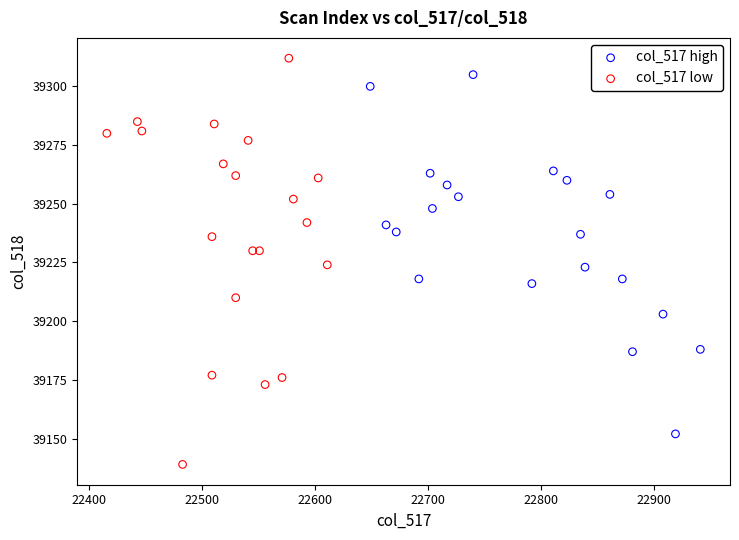

Which series contains the lowest Y value?

col_517 low